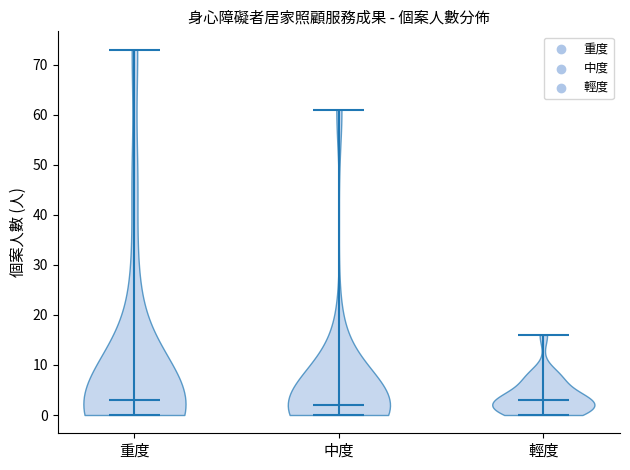

What is the lowest point the violin for 中度 reaches on the y-axis? The values are not printed on the chart, so give them approximately, as read against the axis.

0